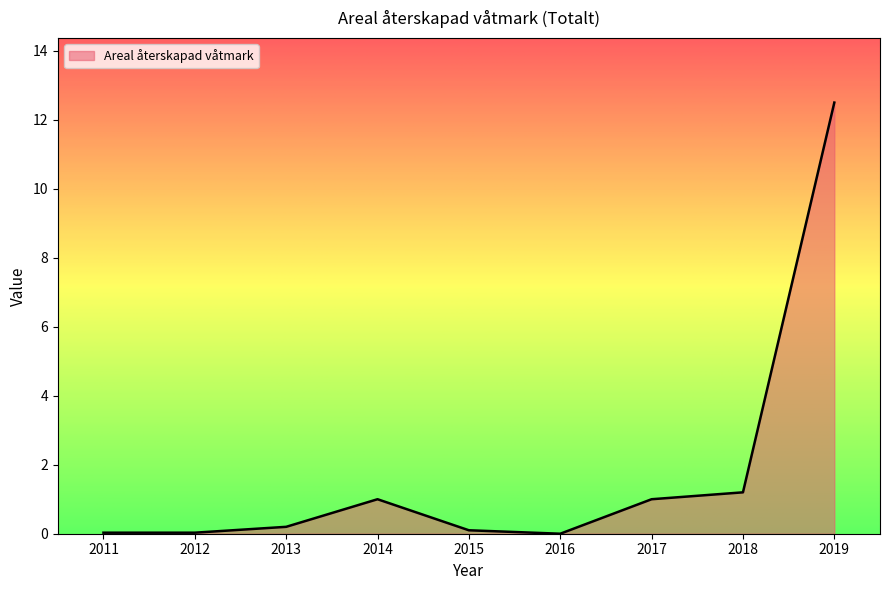

What is the average value?

1.8